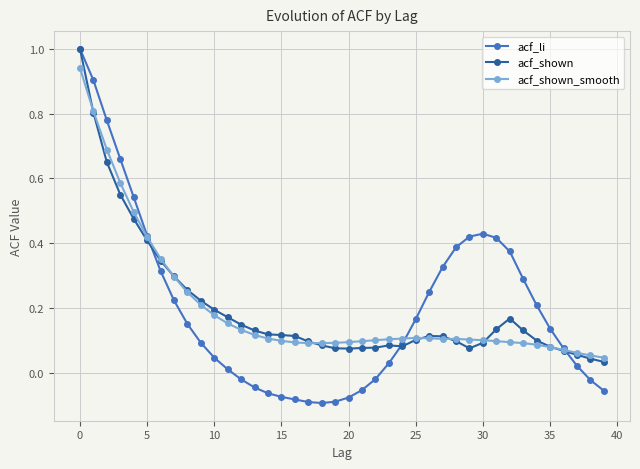

What is the highest value of the acf_shown series?

1.0